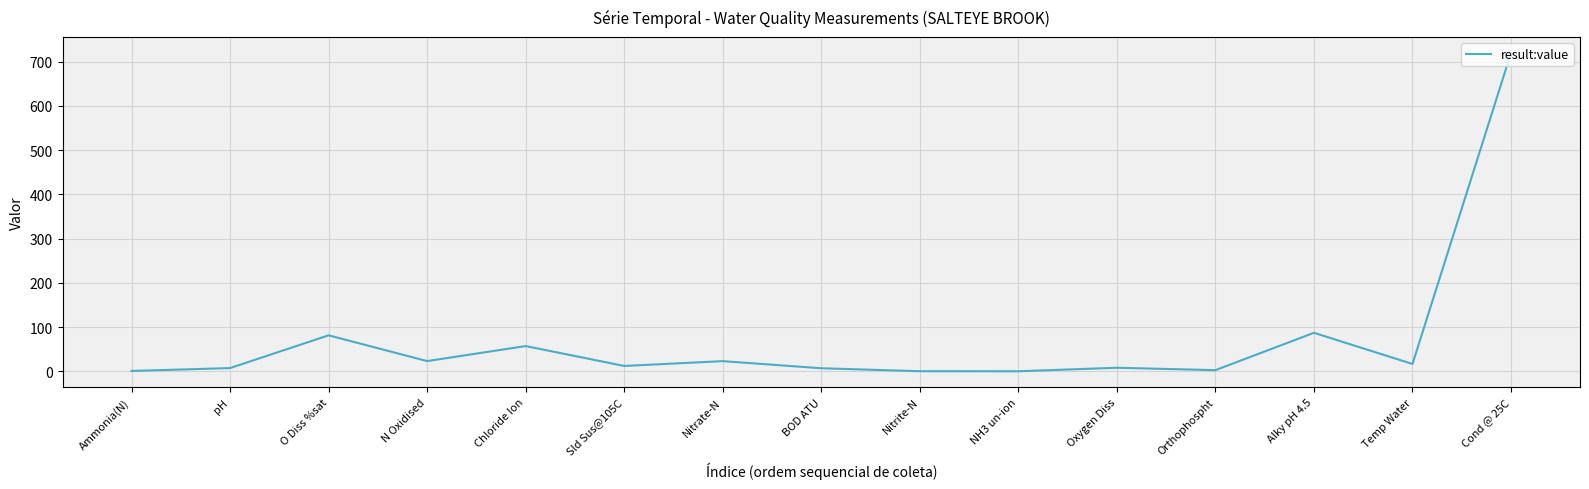

True or false: the data shows 23.0 at N Oxidised.

True